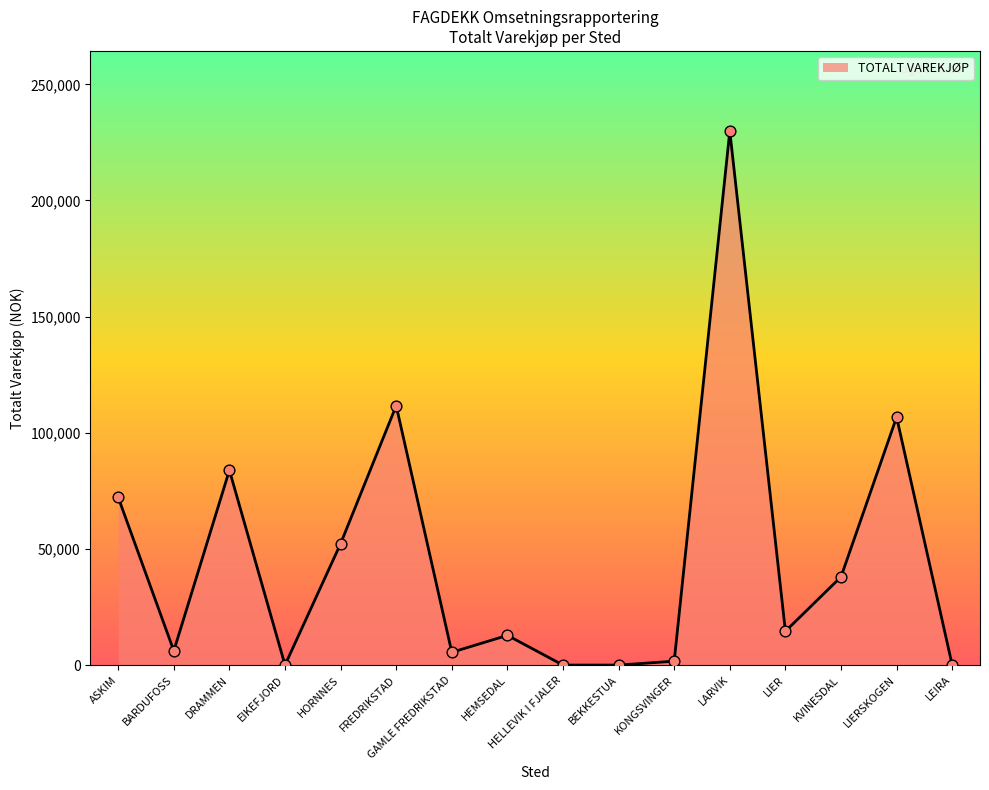

Which has a higher value, BARDUFOSS or HELLEVIK I FJALER?

BARDUFOSS